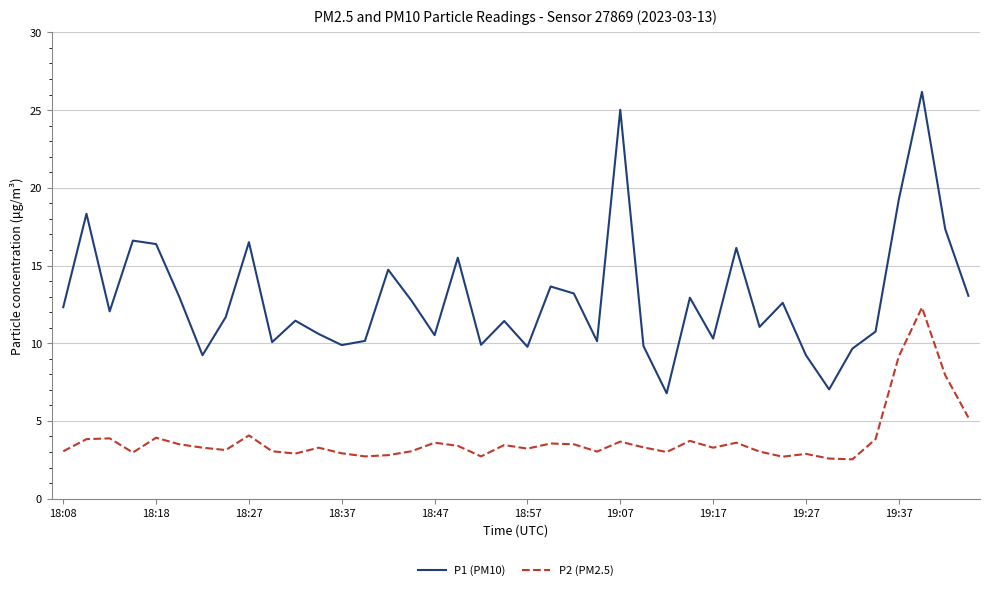

Which series has the largest range (max minus min)?

P1 (PM10)